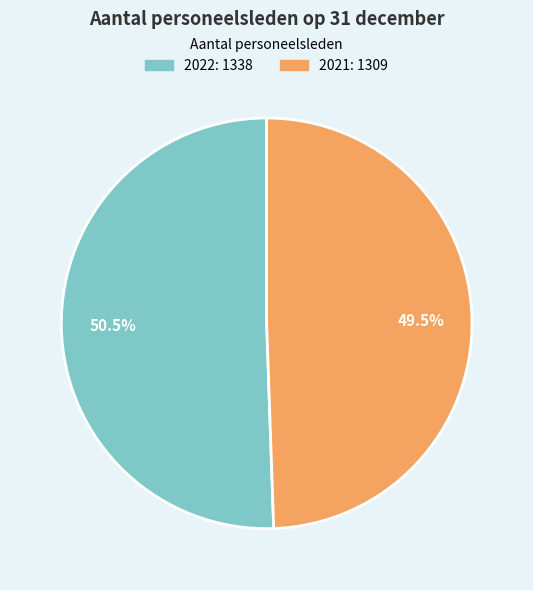

Which category has the smallest portion of the pie?

2021